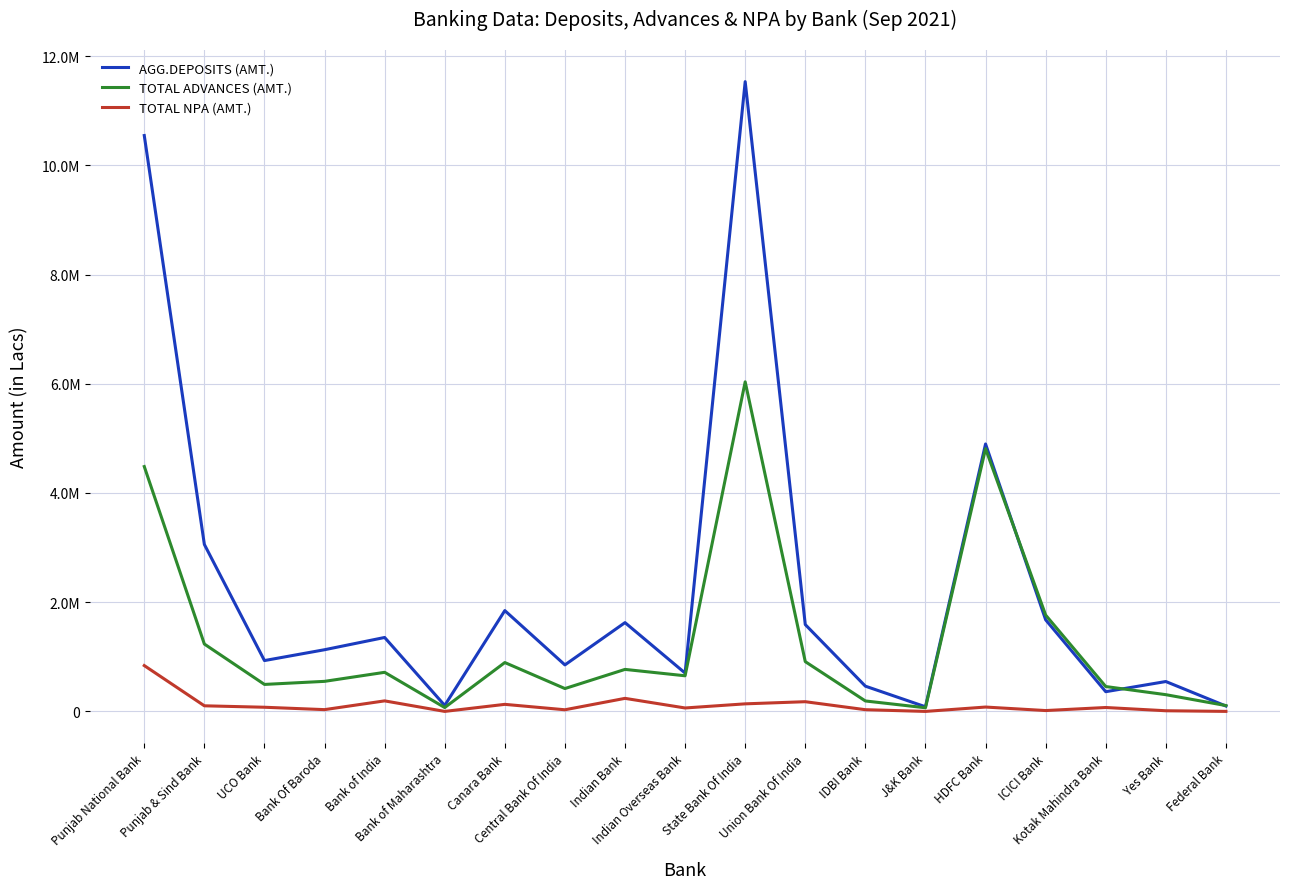

Does the chart have visible grid lines?

Yes